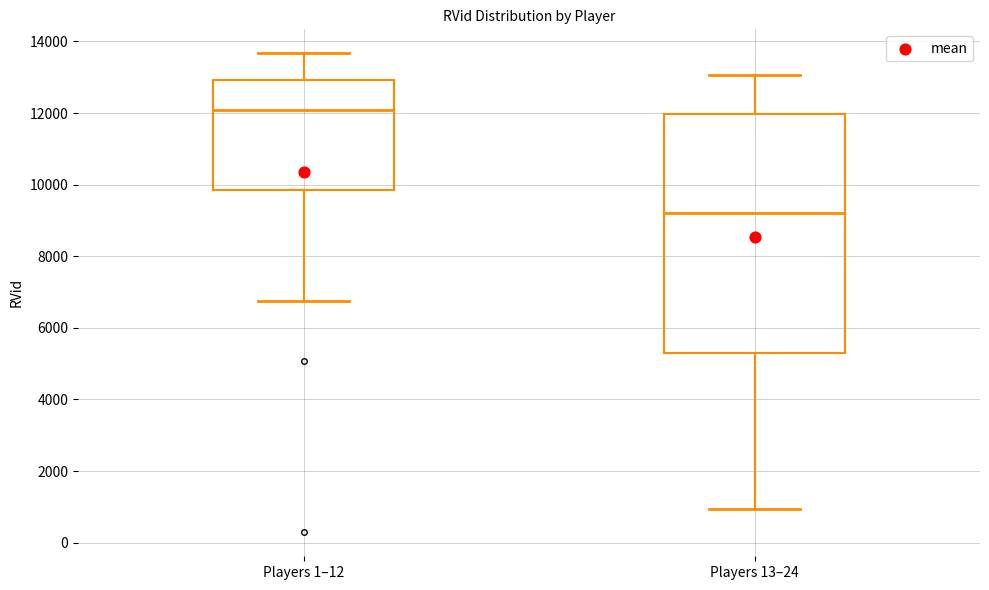

Reading left to right, read every box against the y-axis: the position of its median line, the range the box covers, and the ends of its whiskers. The values are not printed on the chart, so give them approximately, as read against the axis.

Players 1–12: median 12000, box 9800 to 13000, whiskers 6800 to 13600
Players 13–24: median 9200, box 5200 to 12000, whiskers 1000 to 13000